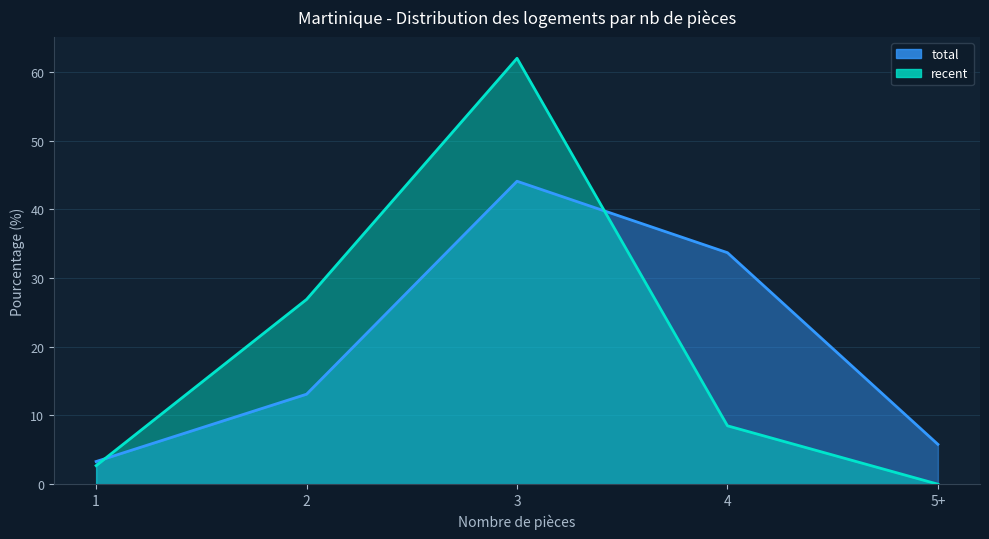

What are all the series names shown in the legend?

total, recent